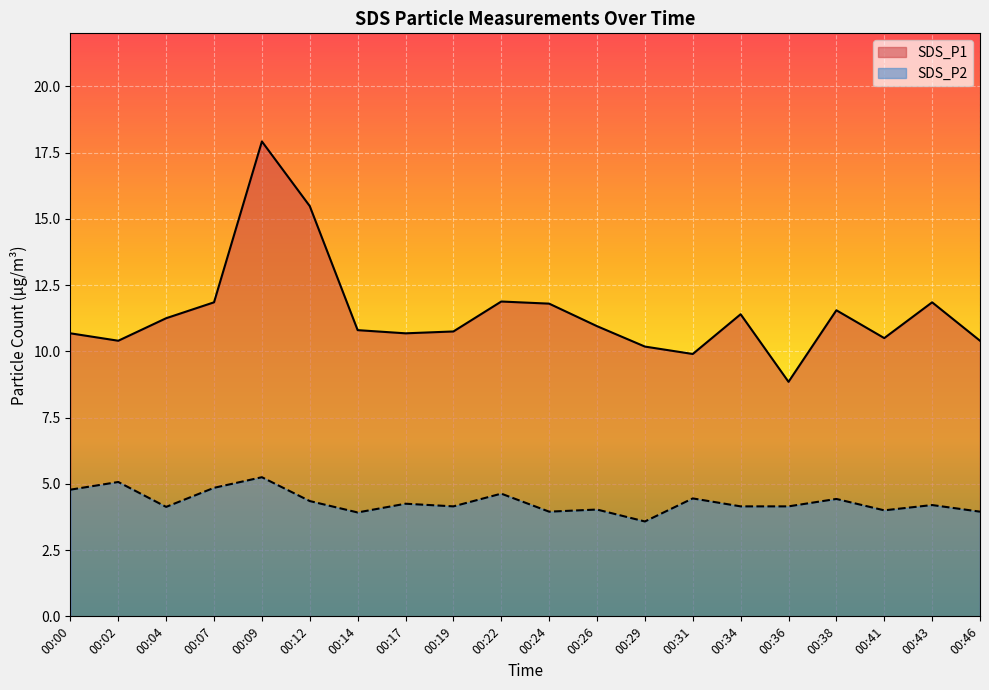

Which series has the widest spread of values?

SDS_P1